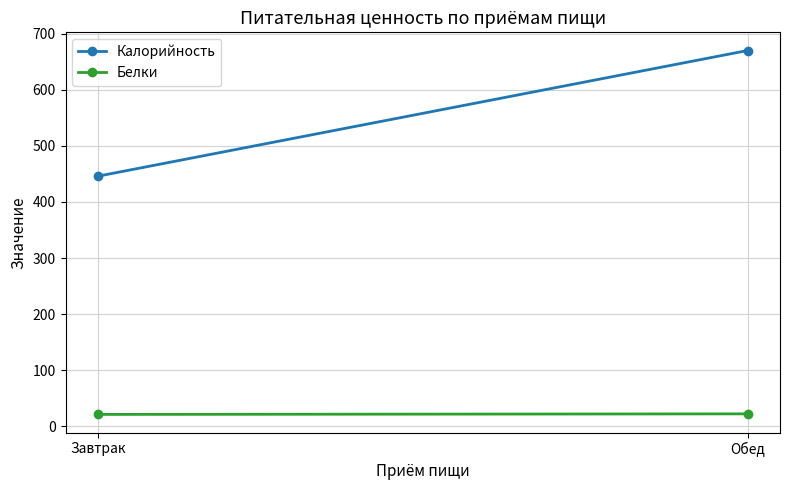

What is the label of the 1st point from the right?

Обед